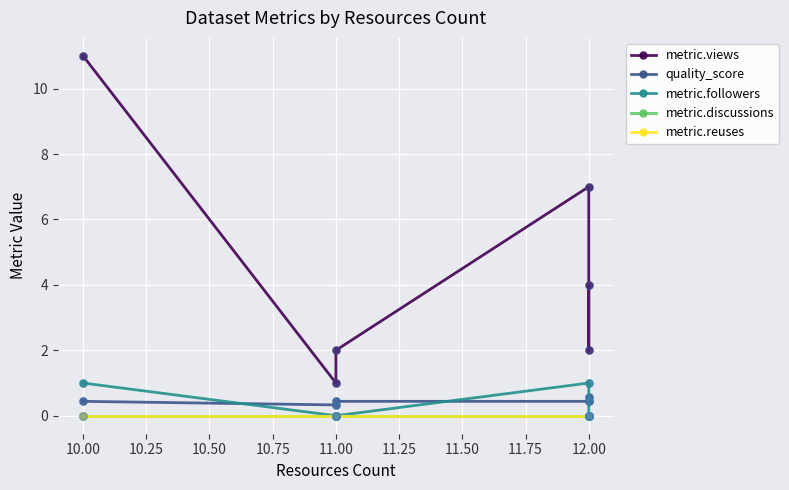

Which series has the largest total across all categories?

metric.views